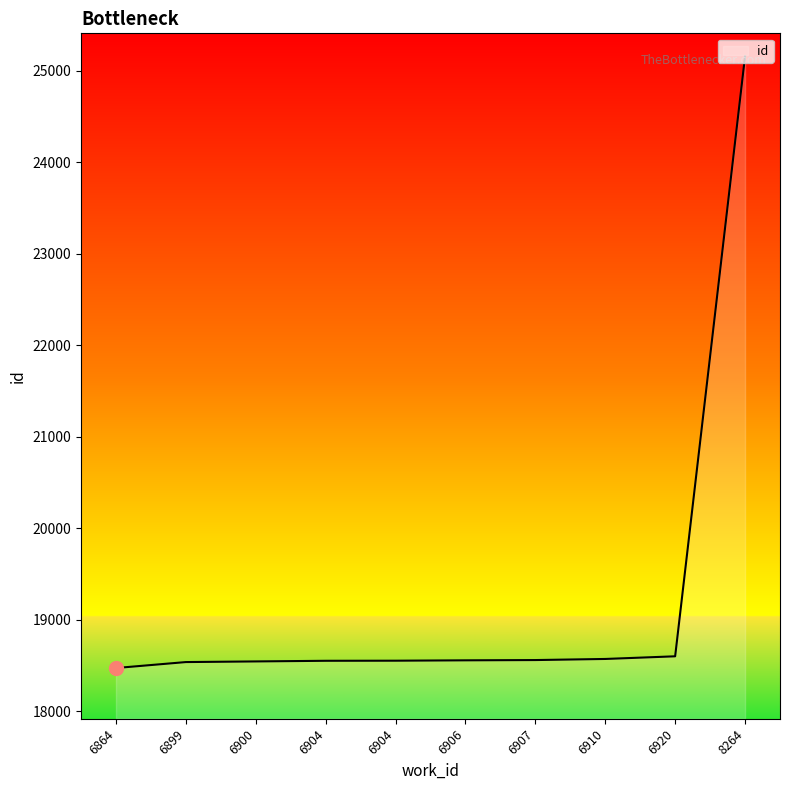

What is the change in value from 6899 to 6904?

+15